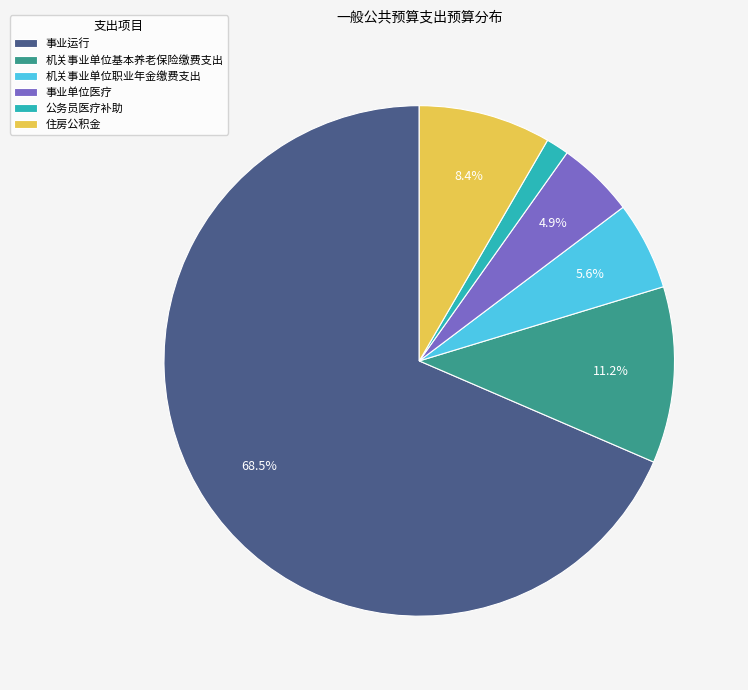

To the nearest percent, what is the combined percentage of 住房公积金 and 事业单位医疗?

13%